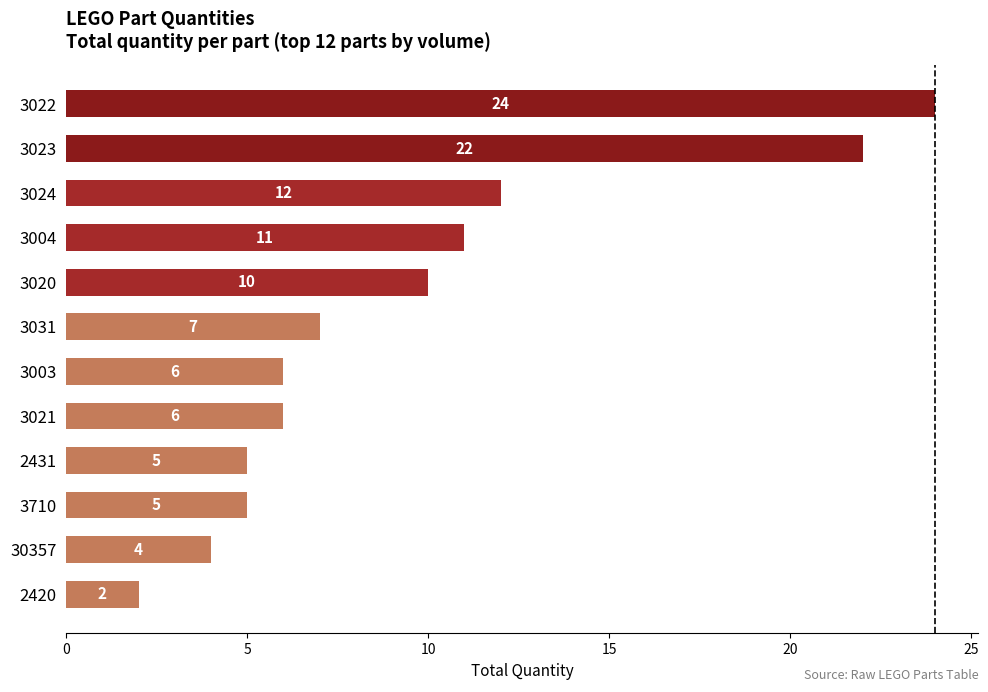

True or false: the data shows 3 at 3004.

False